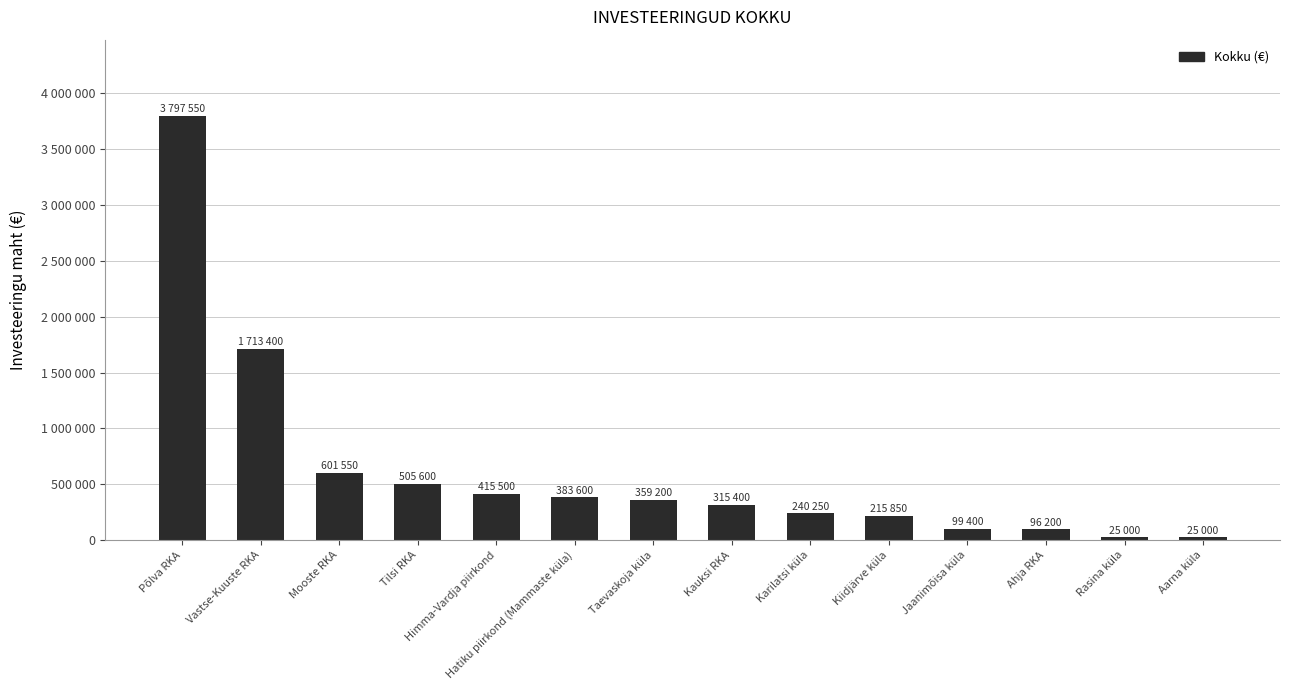

Reading right to left, transcribe all the data shown in this chart.

25000	25000	96200	99400	215850	240250	315400	359200	383600	415500	505600	601550	1713400	3797550